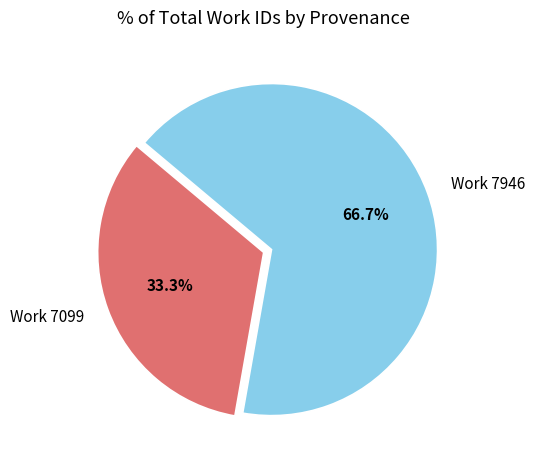

Does any single category account for the majority?

Yes